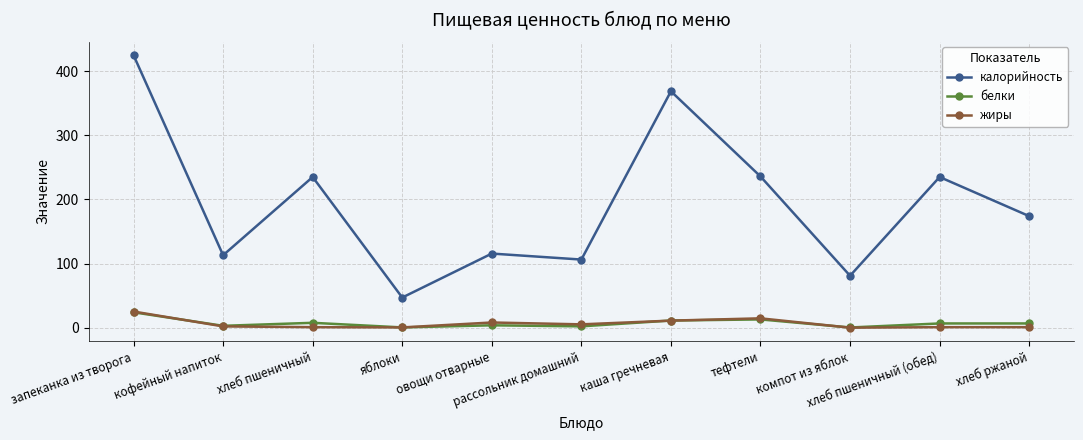

True or false: калорийность and белки cross at least once.

False